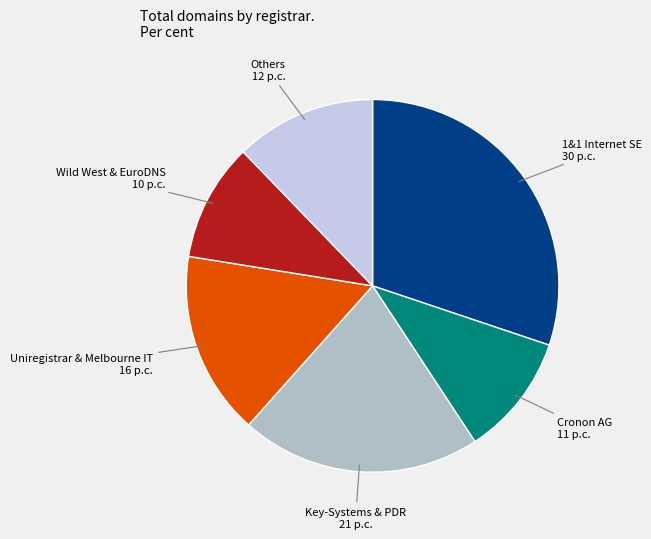

Does any single category account for the majority?

No